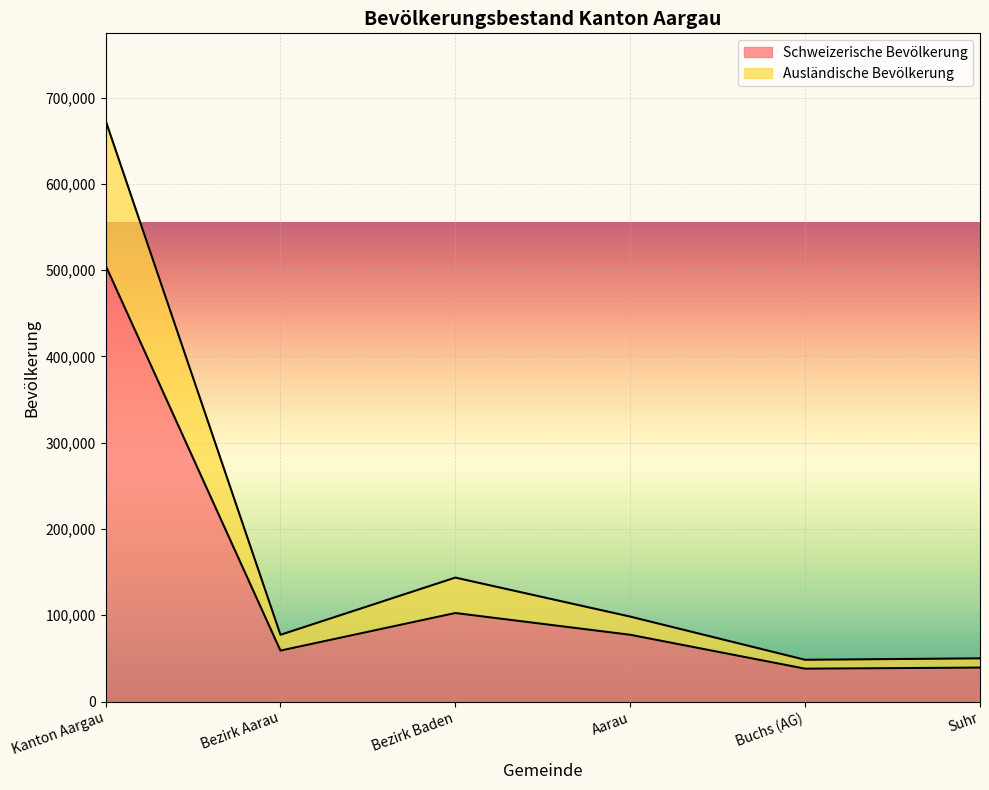

What is the label of the 6th point from the left?

Suhr